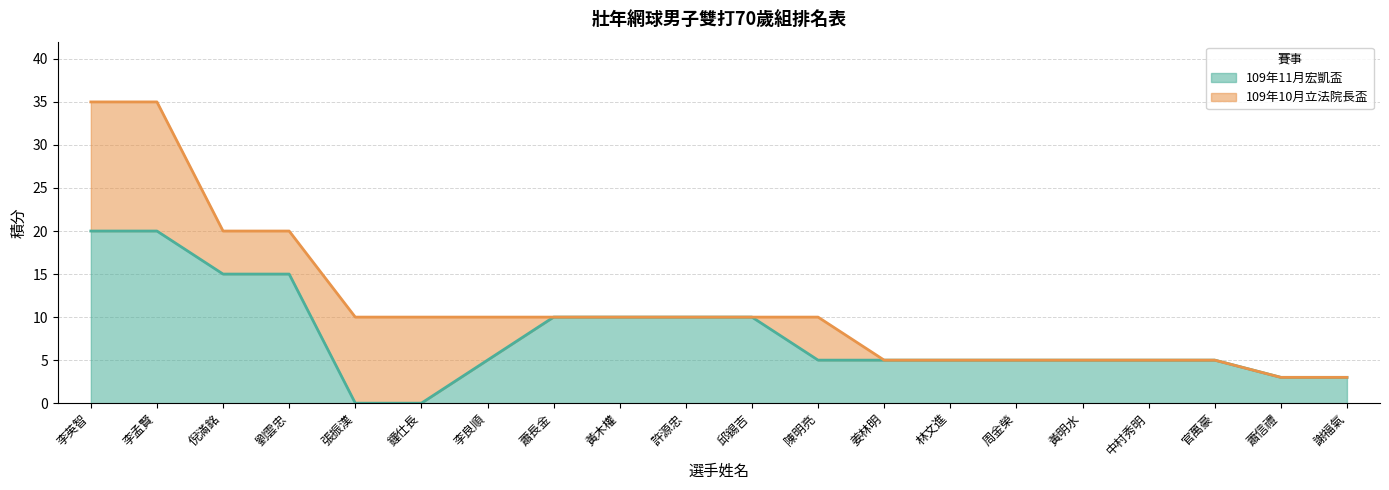

How many categories are shown in the chart?

20